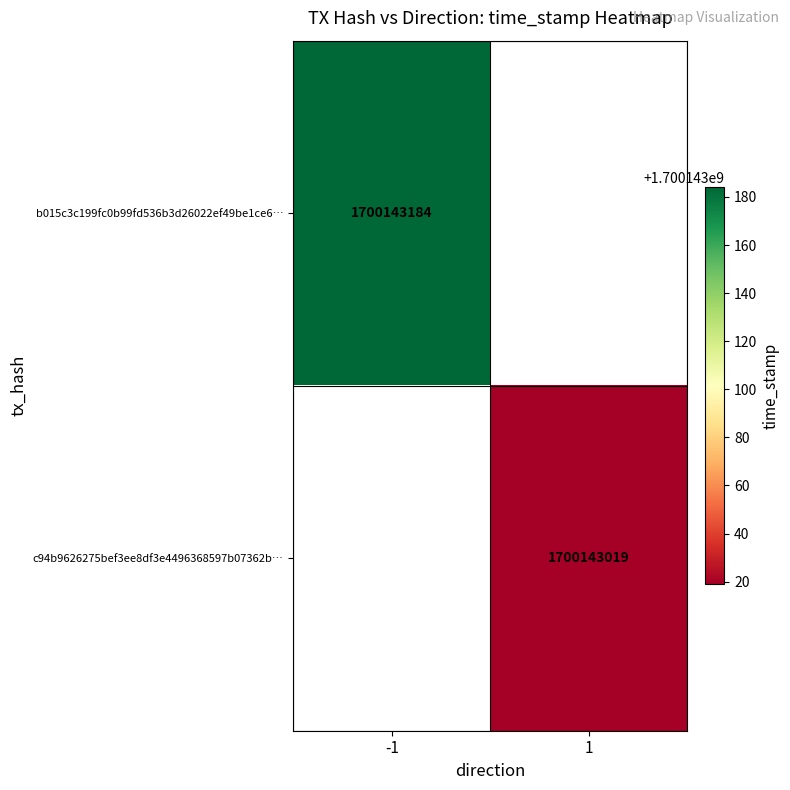

Is it true that c94b9626275bef3ee8df3e4496368597b07362b equals 1 at 0?

True